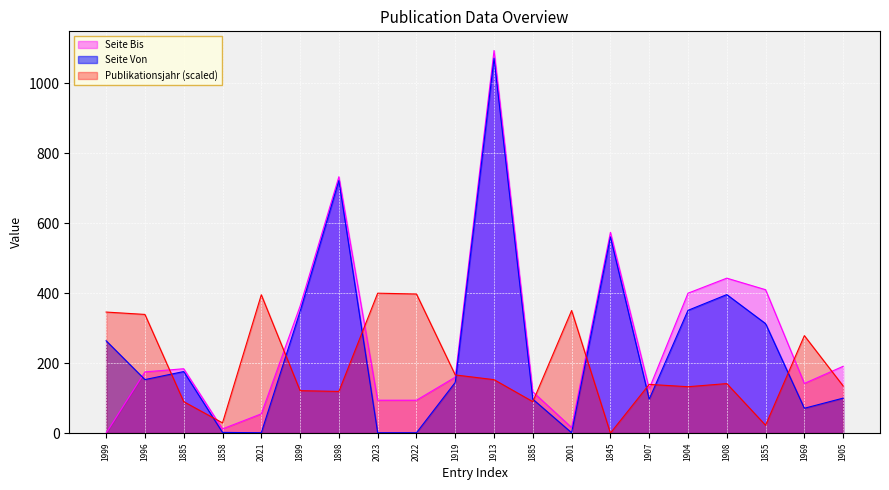

Which label corresponds to the largest value in the chart?

1913